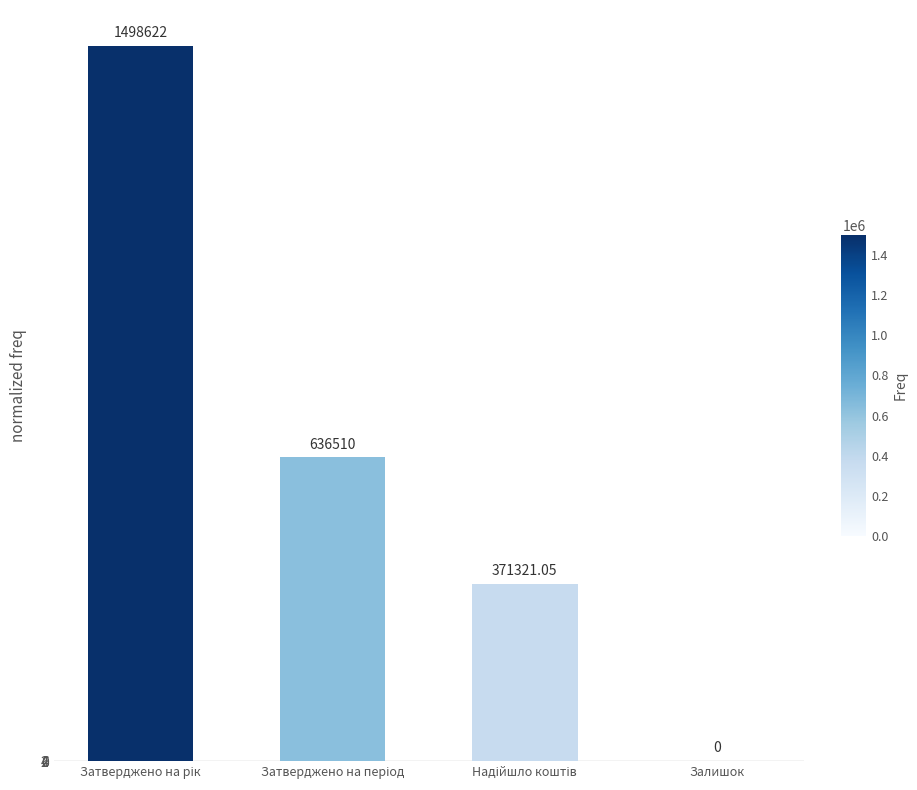

Is it true that the value at Затверджено на рік is 2139438.5?

False